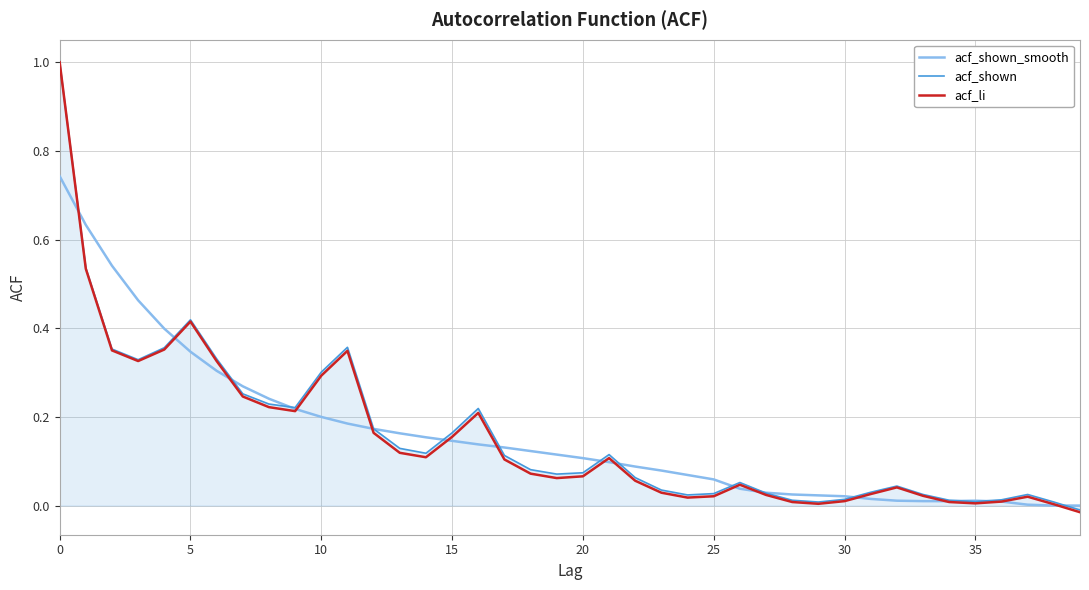

What is the greatest value displayed?

1.0